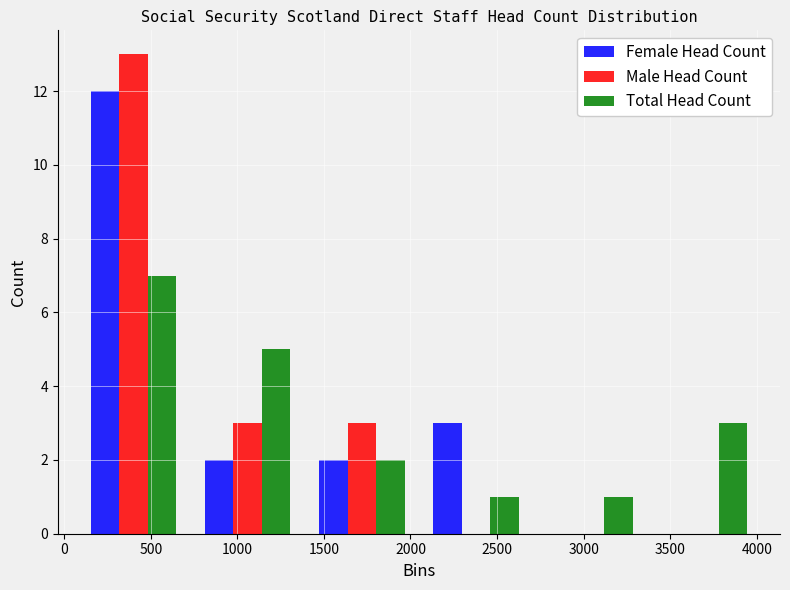

Reading left to right, transcribe this chart: for each range on the x-axis, give the height of each series' bar. Neither the bar edges nor the heights are printed on the chart, so give them approximately, as read against the axes.

50 to 750: Female Head Count=12	Male Head Count=13	Total Head Count=7
750 to 1400: Female Head Count=2	Male Head Count=3	Total Head Count=5
1400 to 2050: Female Head Count=2	Male Head Count=3	Total Head Count=2
2050 to 2700: Female Head Count=3	Male Head Count=0	Total Head Count=1
2700 to 3350: Female Head Count=0	Male Head Count=0	Total Head Count=1
3350 to 4050: Female Head Count=0	Male Head Count=0	Total Head Count=3